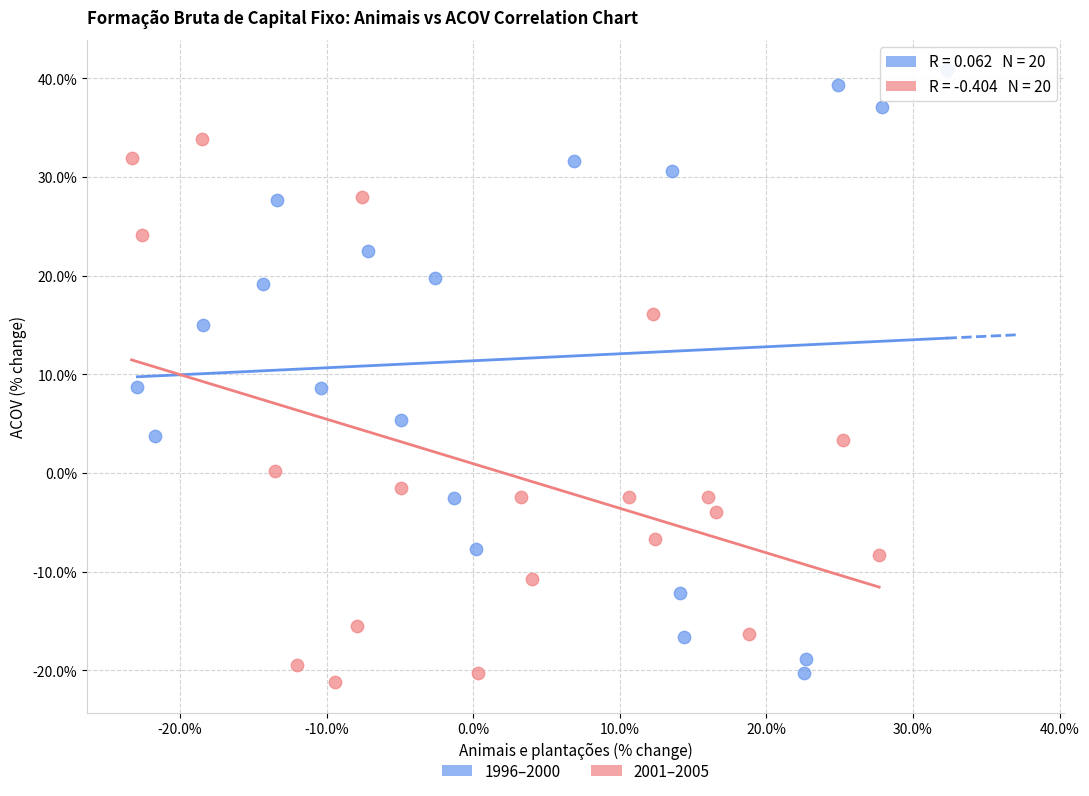

Which series contains the highest Y value?

1996–2000